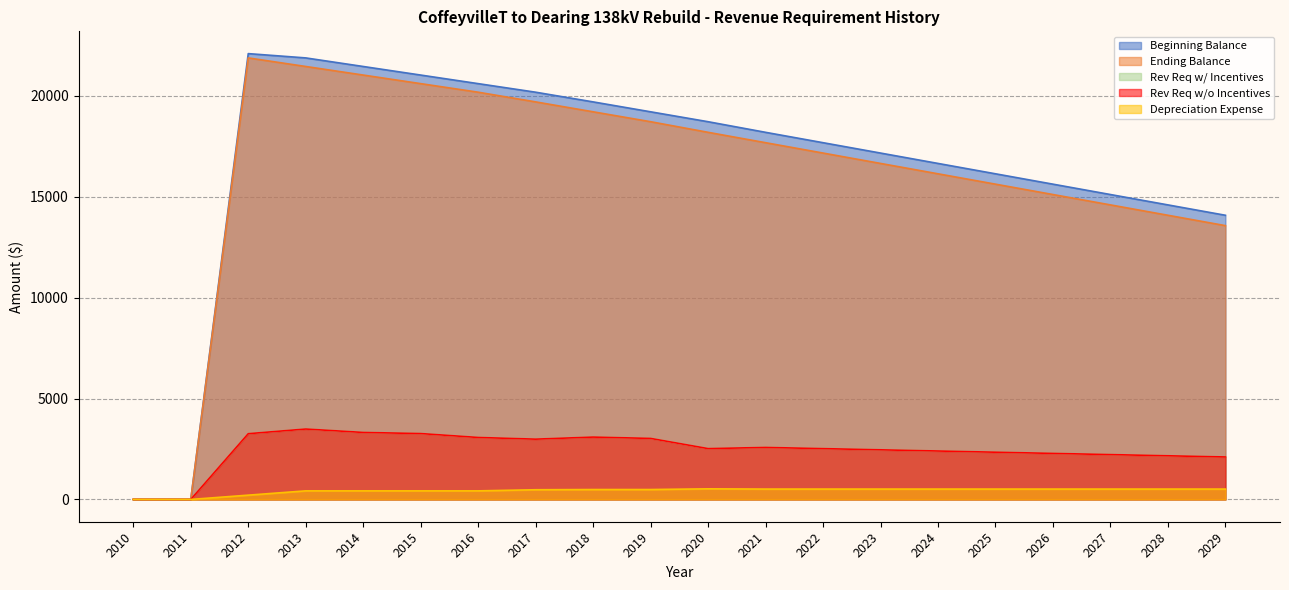

At which label does Rev Req w/ Incentives reach its peak?

2013